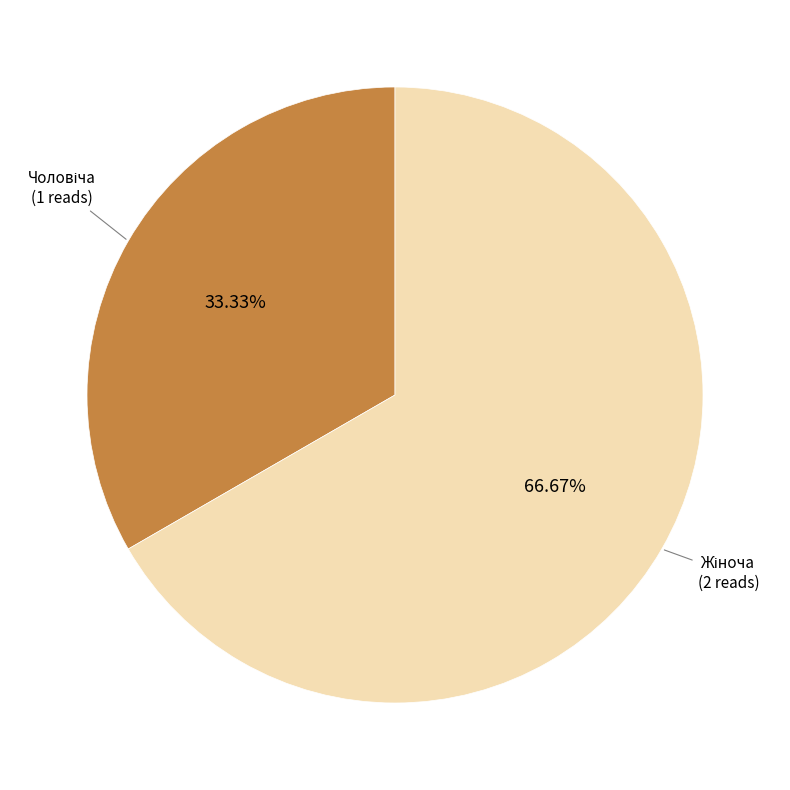

Is there any slice that represents more than half of the pie?

Yes